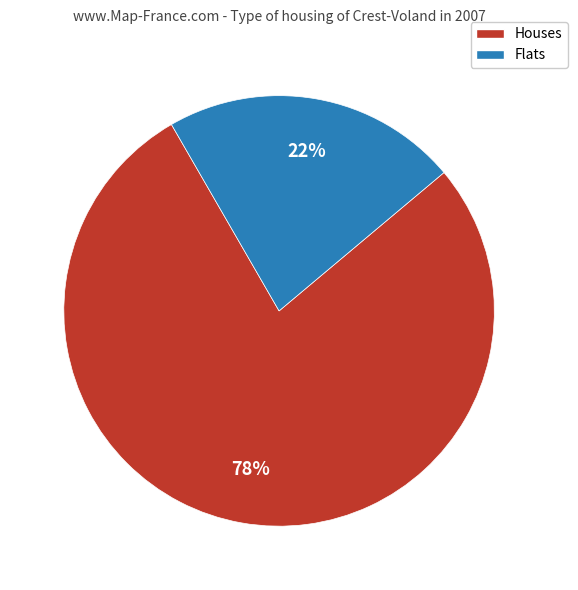

Is there any slice that represents more than half of the pie?

Yes